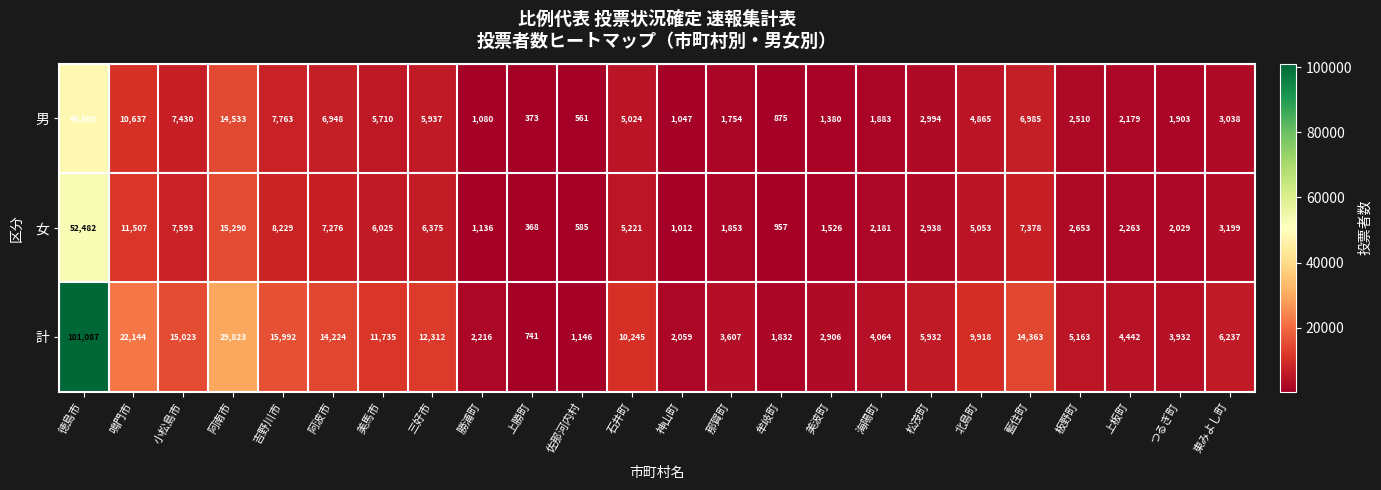

What is the difference between the highest and lowest values at 上勝町?

373